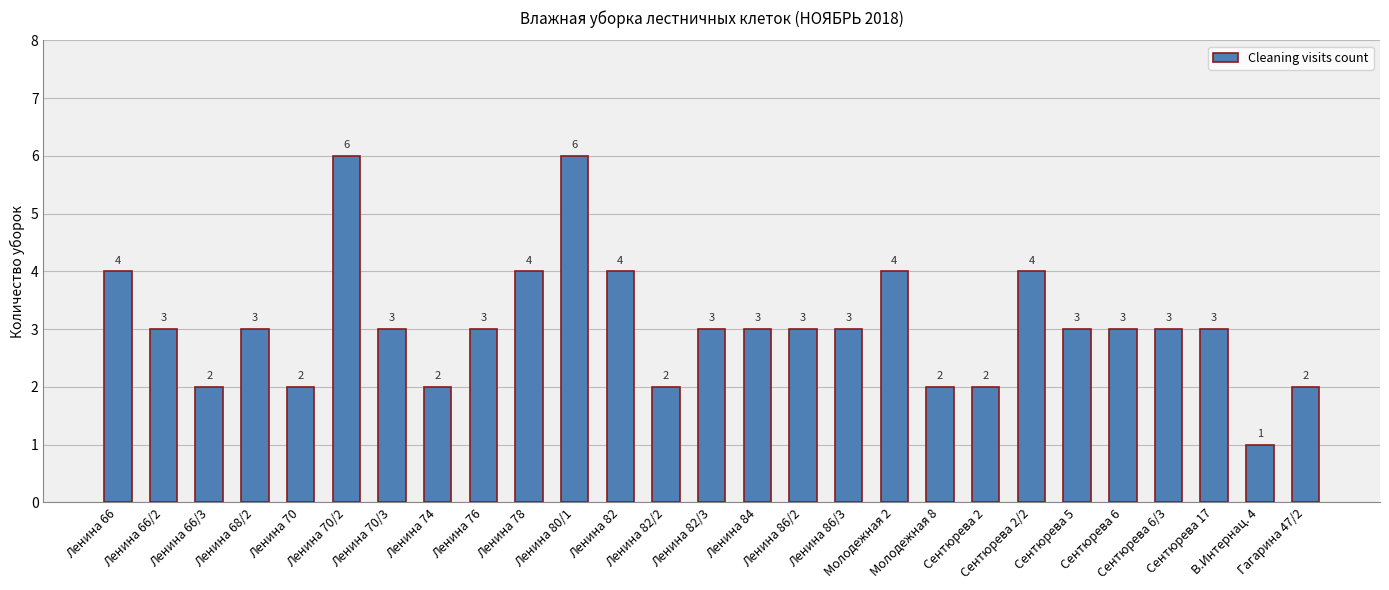

Count the values in the range 2 to 4.

24